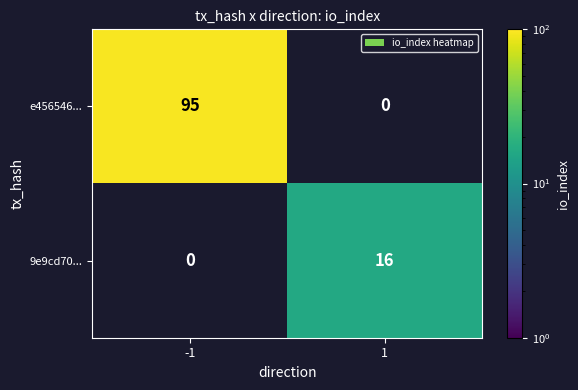

What is the total value across all series at -1?

95